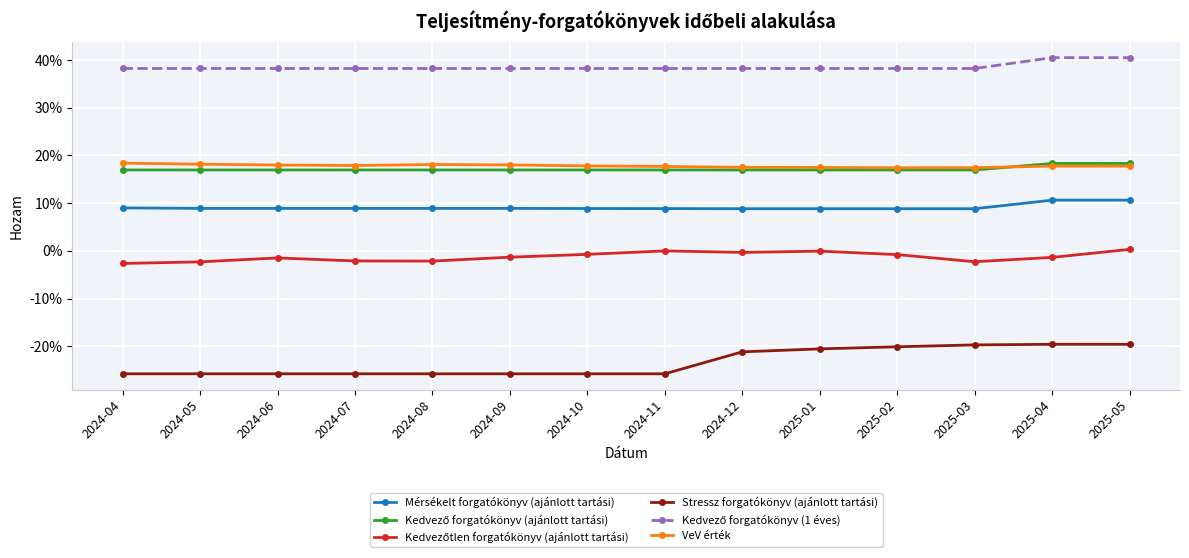

Count the Mérsékelt forgatókönyv (ajánlott tartási) values in the range 0 to 1.

14